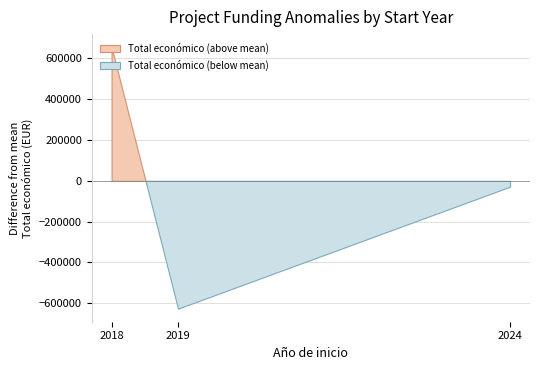

Which label corresponds to the largest value in the chart?

2018